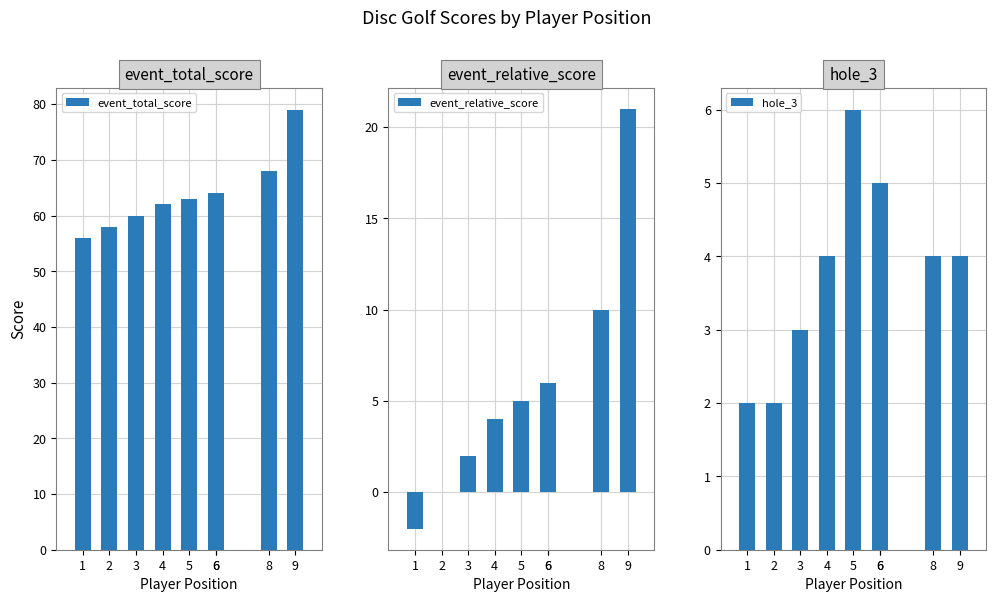

Rank the series at 5 from highest to lowest value.

event_total_score, hole_3, event_relative_score